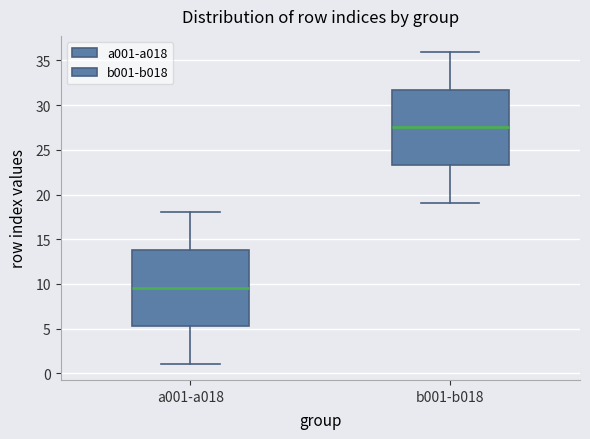

Where does the lower whisker of the box for b001-b018 end on the y-axis? The values are not printed on the chart, so give them approximately, as read against the axis.

19.0